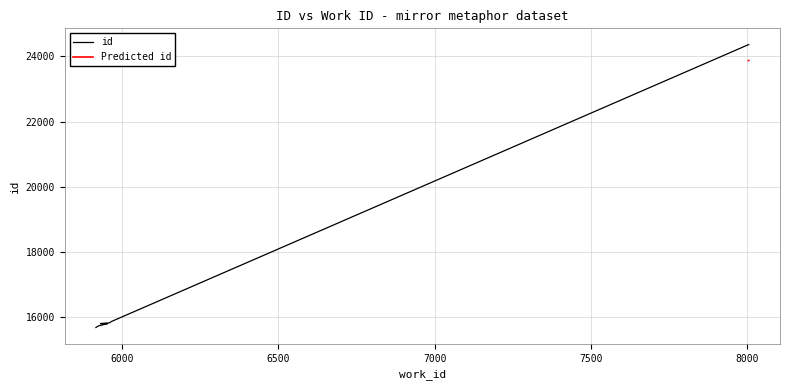

What value does the data have at 5967, to the nearest 50?

15850